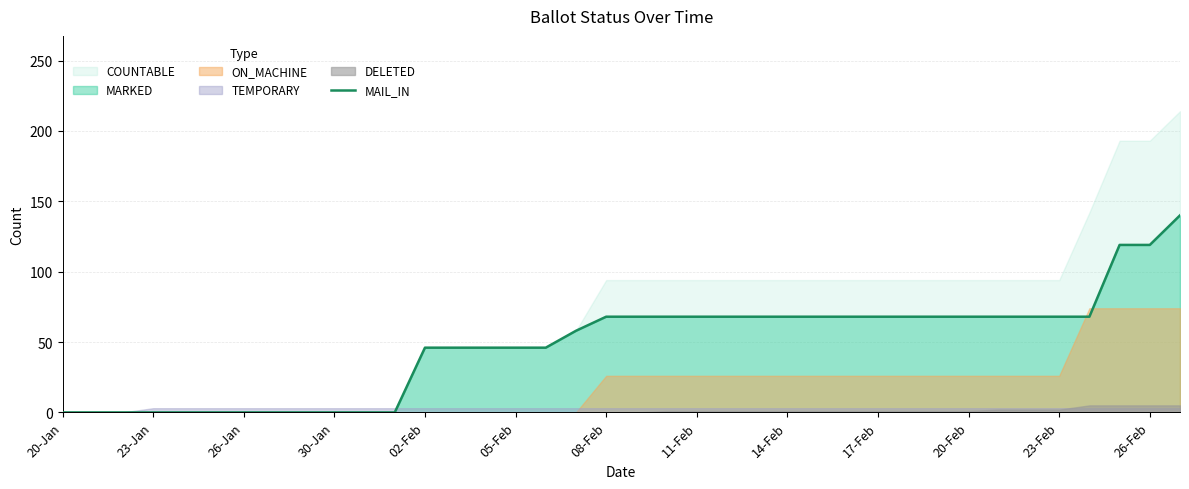

True or false: MAIL_IN has a value of 111 at 23-Feb.

False